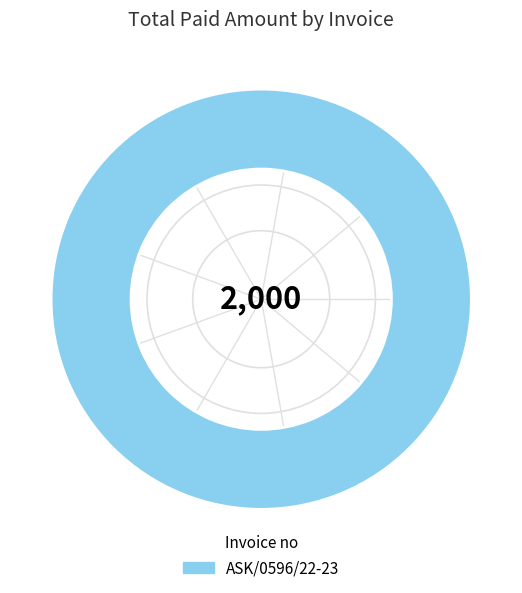

Is it true that ASK/0596/22-23 is 87% of the pie?

False